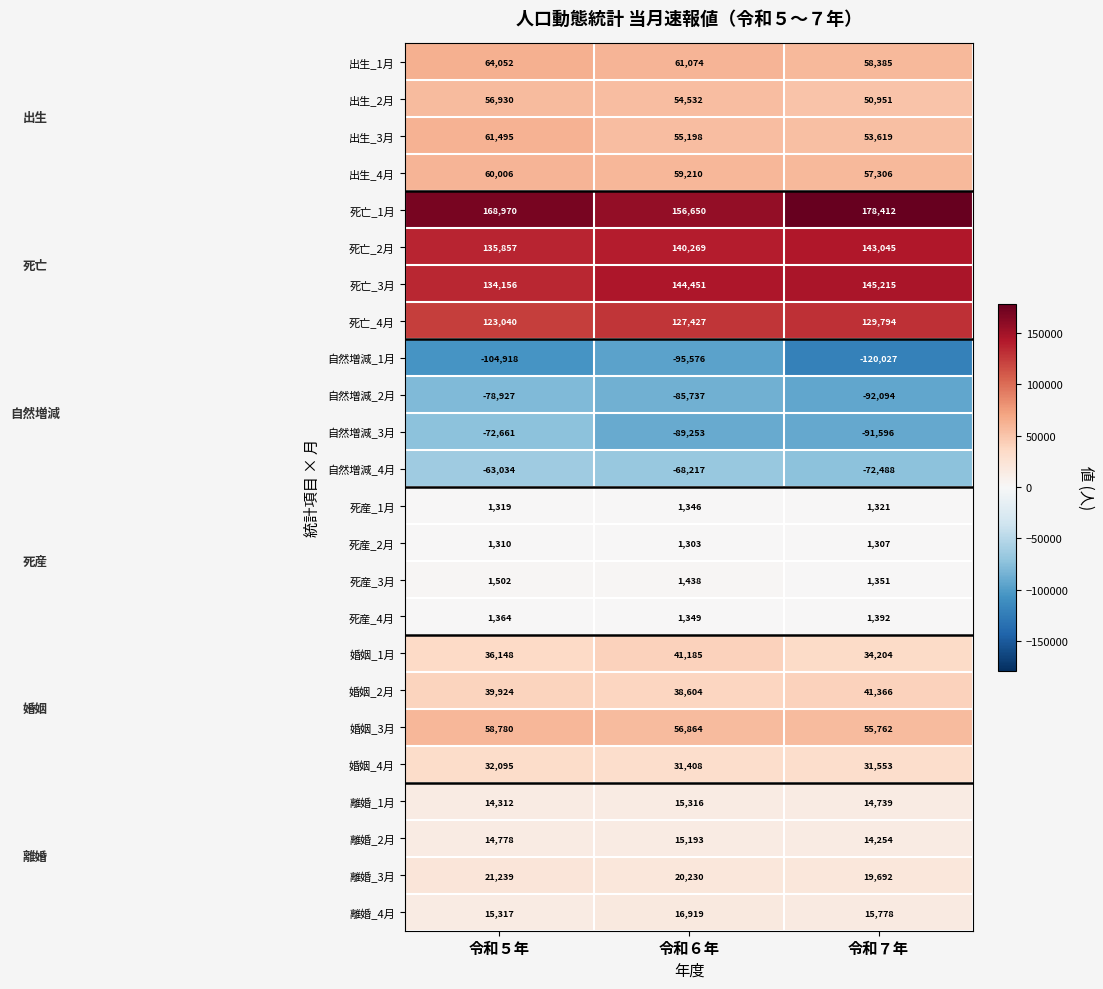

At which category does the chart reach its minimum across all series?

令和７年